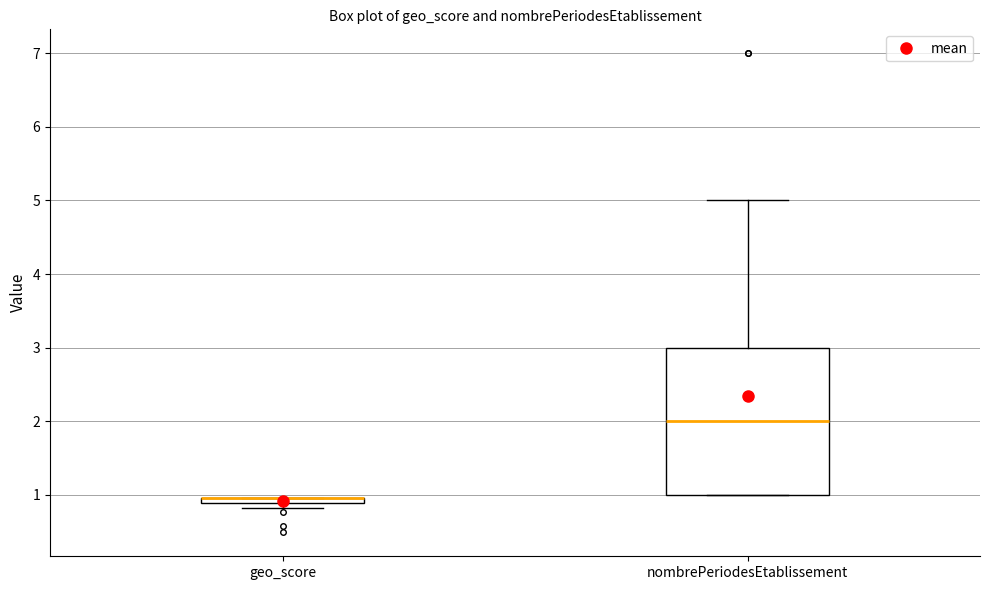

Where is the upper edge of the box for geo_score on the y-axis? The values are not printed on the chart, so give them approximately, as read against the axis.

1.0